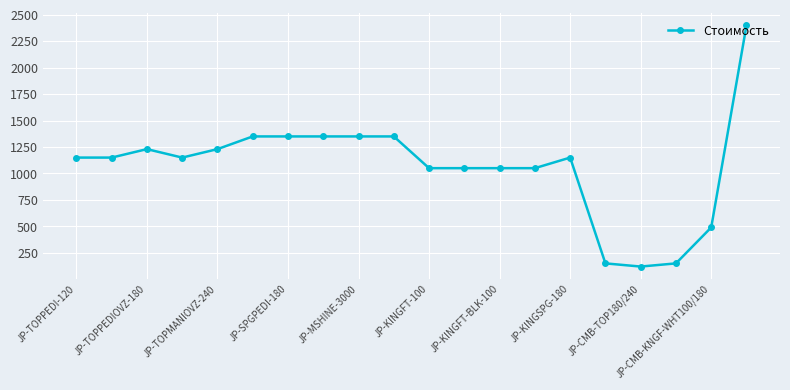

Reading left to right, transcribe all the data shown in this chart.

1150	1150	1230	1150	1230	1350	1350	1350	1350	1350	1050	1050	1050	1050	1150	150	120	150	490	2400